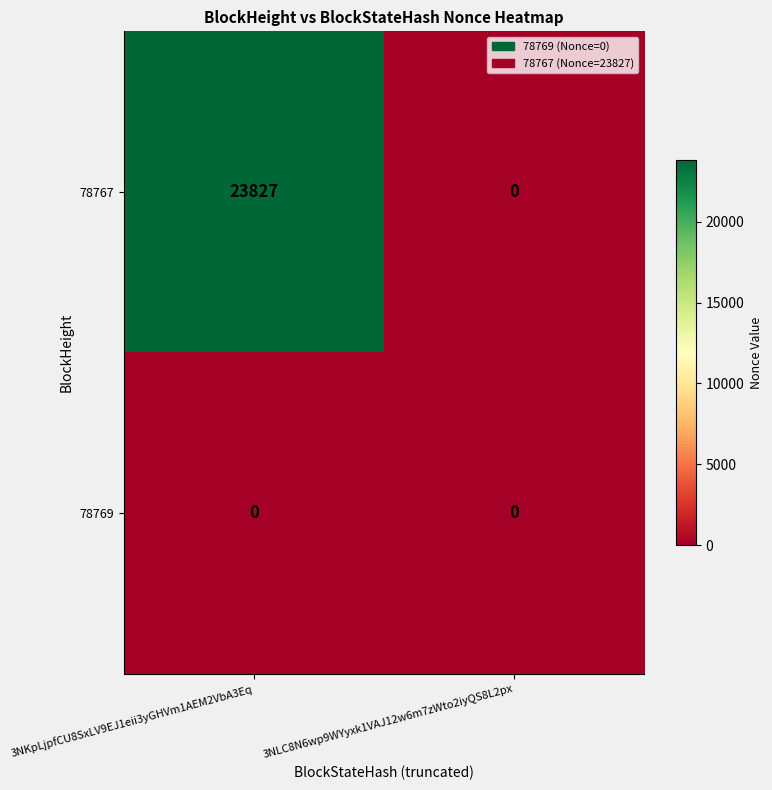

The value of 78767 at 3NLC8N6wp9WYyxk1VAJ12w6m7zWto2iyQS8L2px is 0. True or false?

True